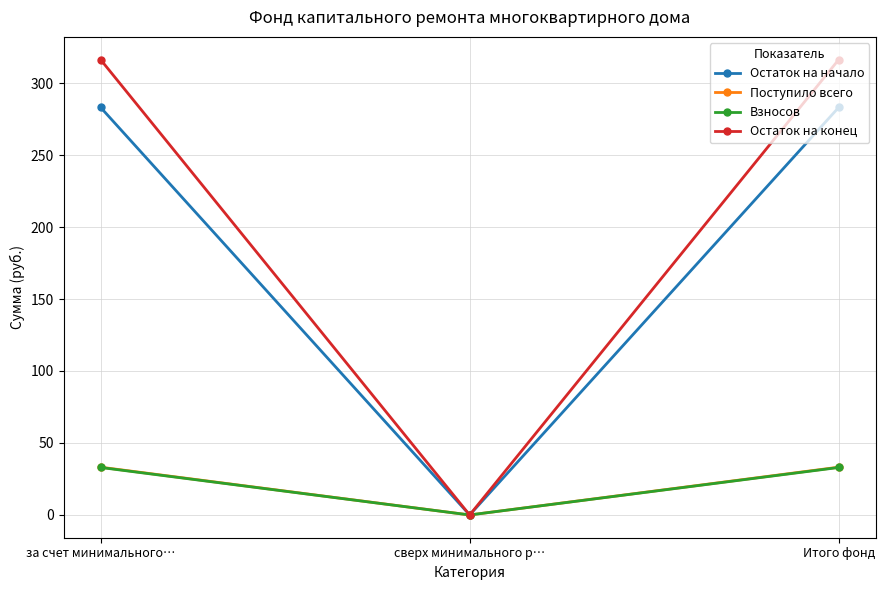

What is the sum of the Взносов values at за счет минимального… and Итого фонд?

66.0